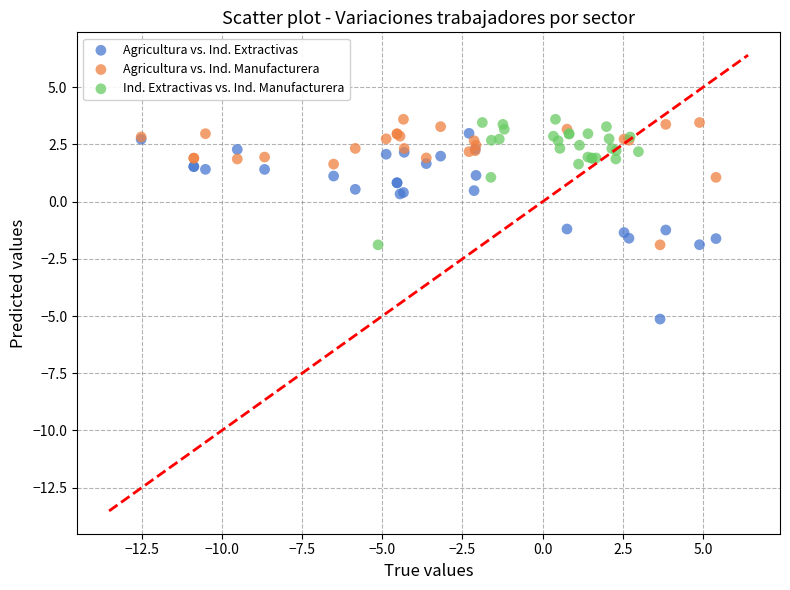

Which series contains the lowest Y value?

Agricultura vs. Ind. Extractivas